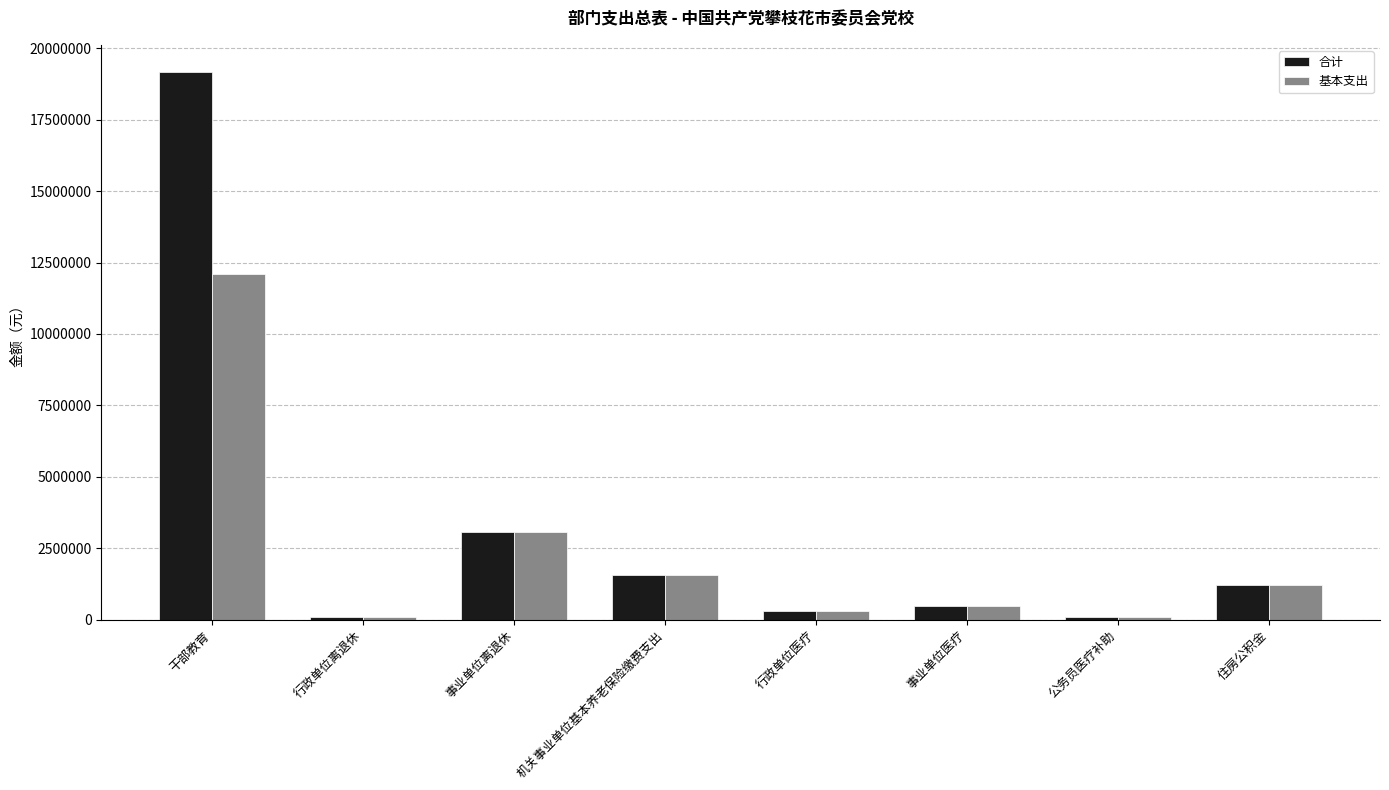

Where is 合计 nearest to the value 9623490?

事业单位离退休